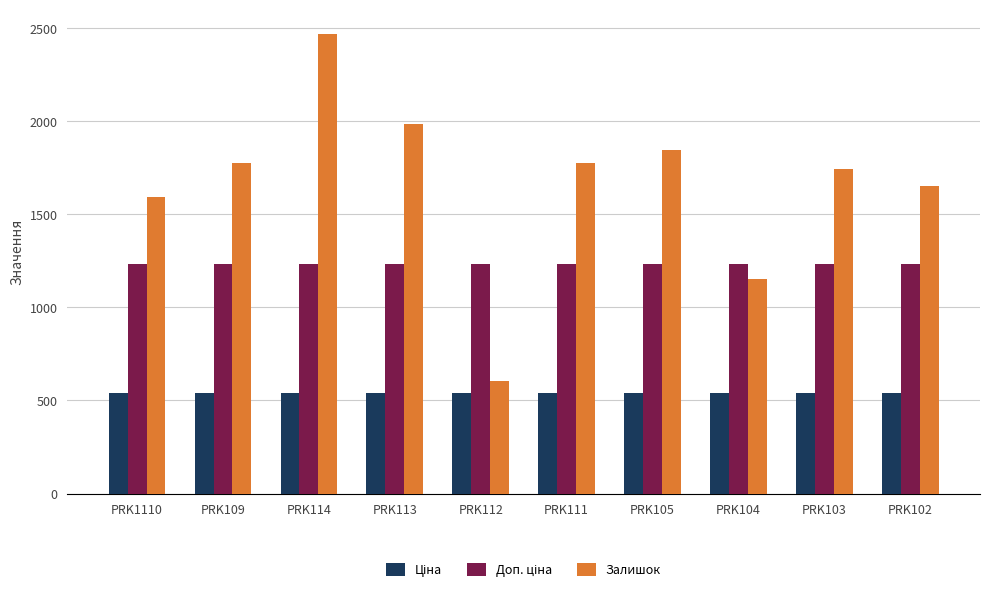

What is the greatest value displayed?

2465.0